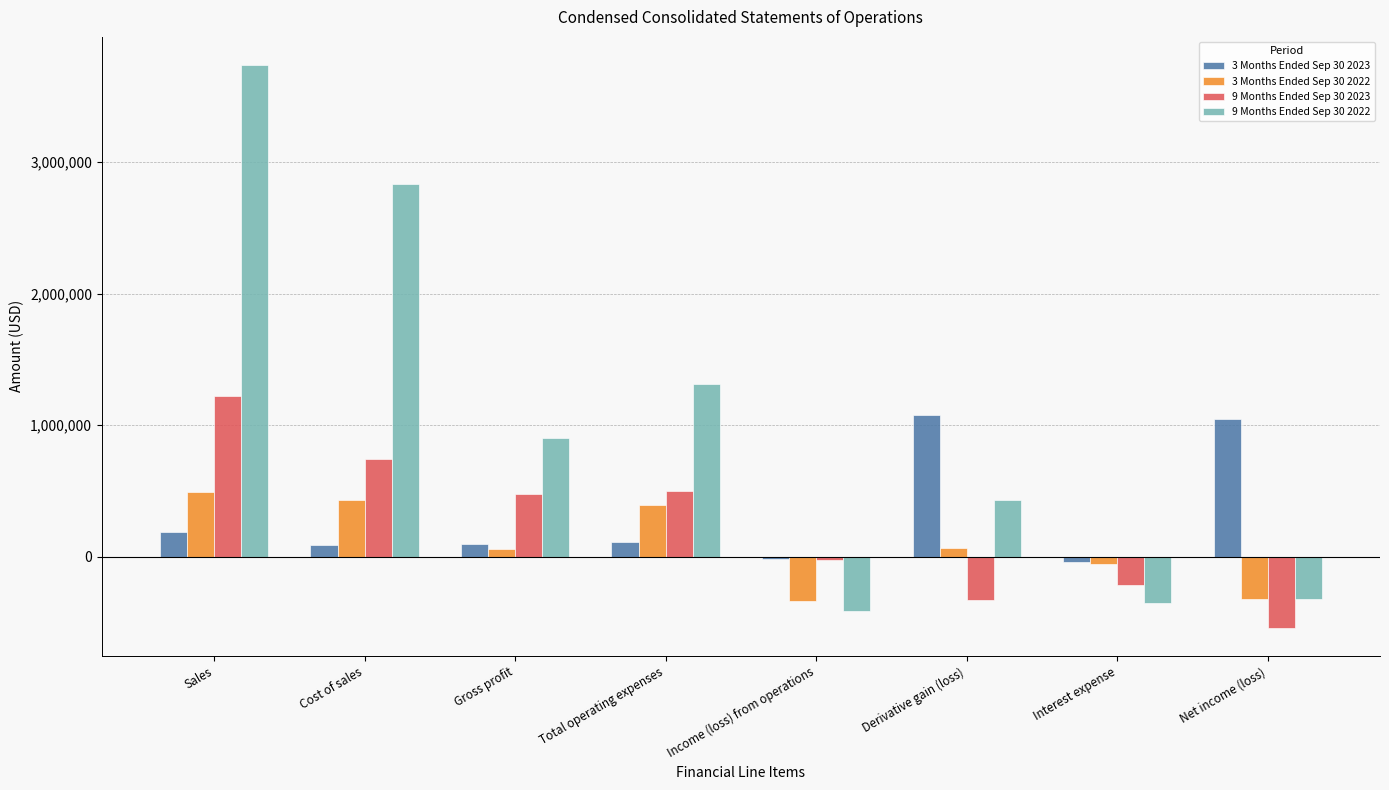

Does the chart contain stacked bars?

No